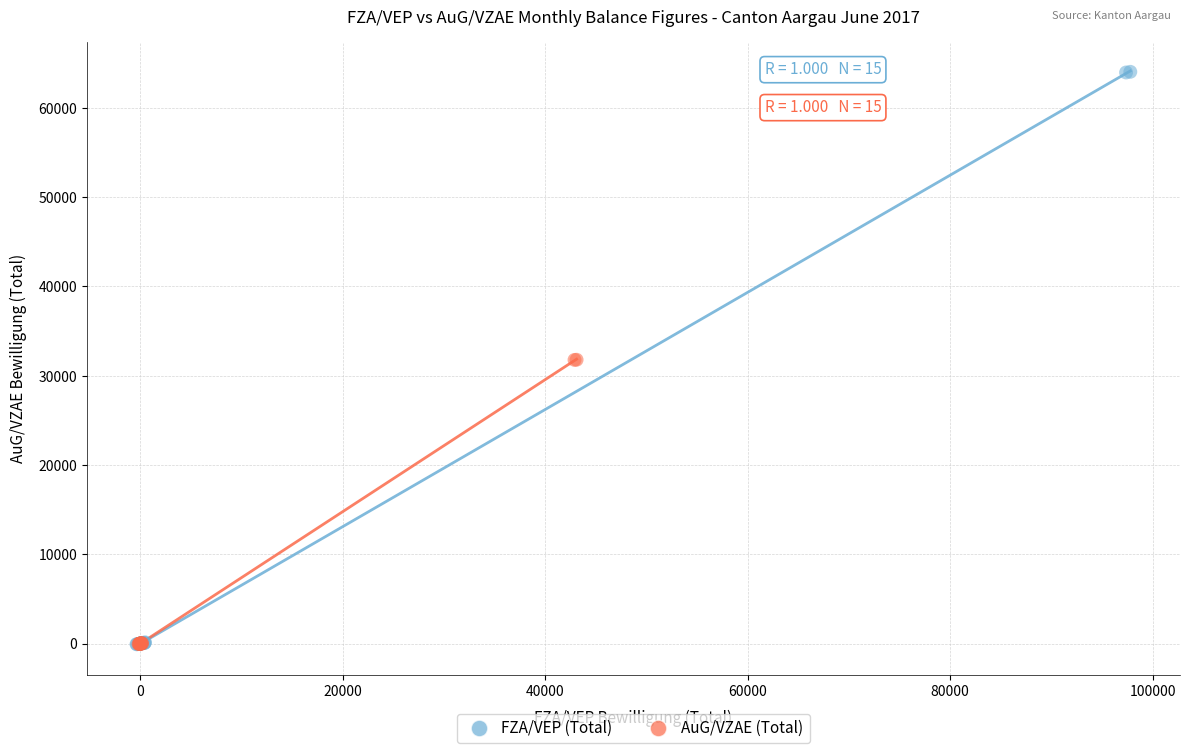

Which series reaches the maximum Y coordinate?

FZA/VEP (Total)